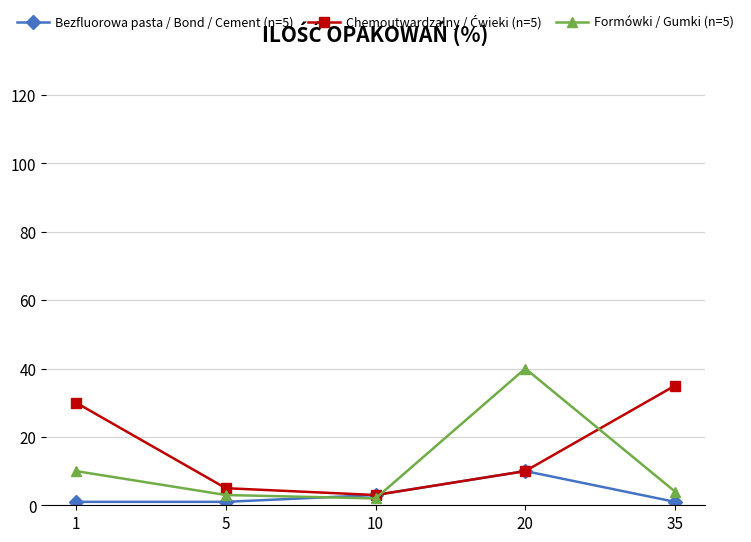

What is the total value across all series at 35?

40